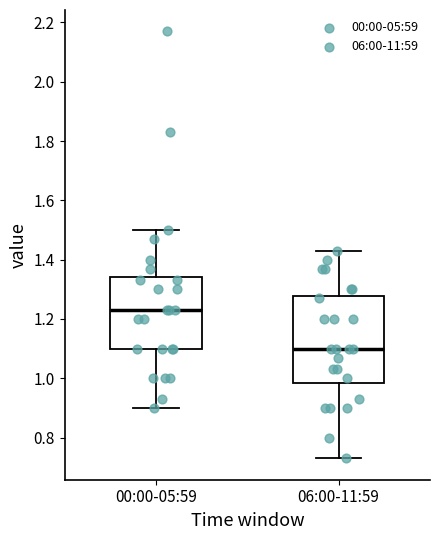

Reading left to right, transcribe this box plot: for each box, give where its median line is, the range the box spans, and where its two whiskers end, as read against the y-axis. The values are not printed on the chart, so give them approximately, as read against the axis.

00:00-05:59: median 1.24, box 1.10 to 1.34, whiskers 0.90 to 1.50
06:00-11:59: median 1.10, box 0.98 to 1.28, whiskers 0.74 to 1.44